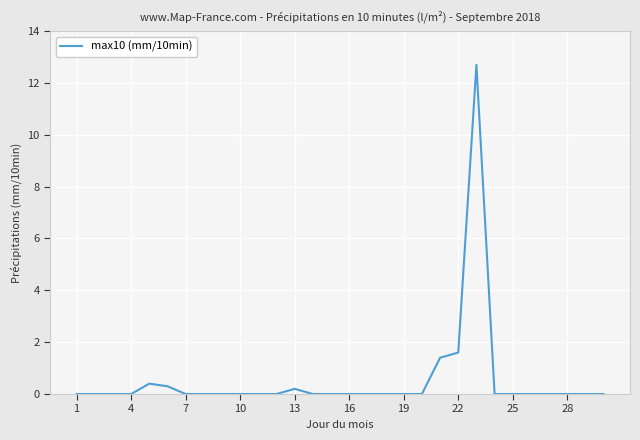

What is the maximum value shown in the chart?

12.7